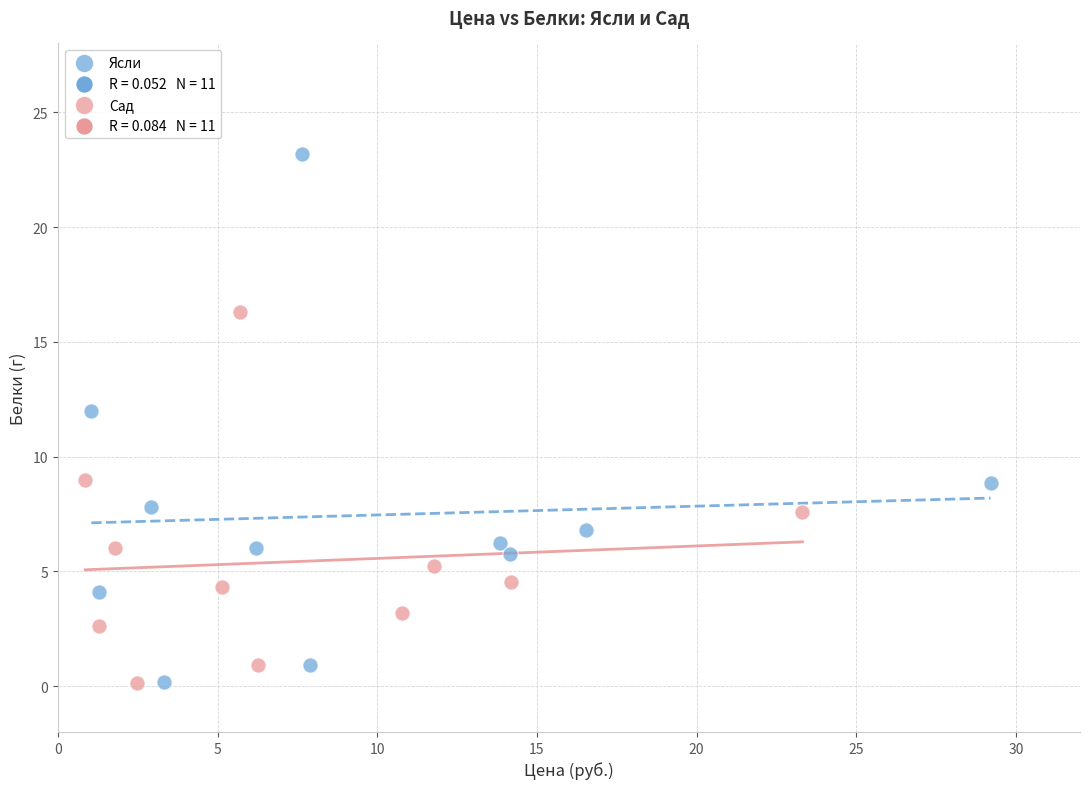

Which series has the widest spread of Y values?

Ясли